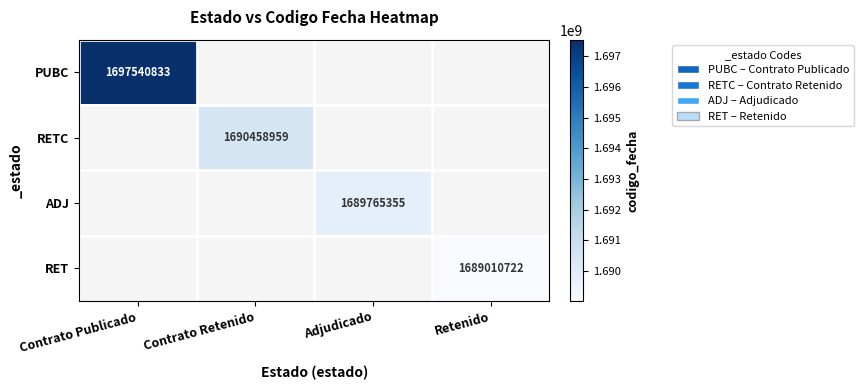

What is the minimum value shown in the chart?

1689010722.0